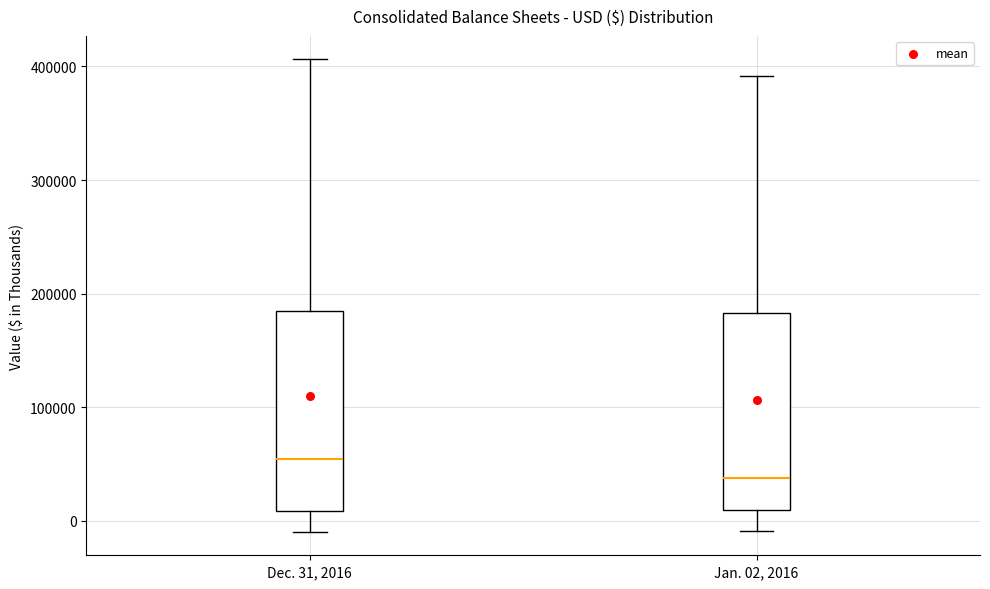

Which box has the highest median line?

Dec. 31, 2016